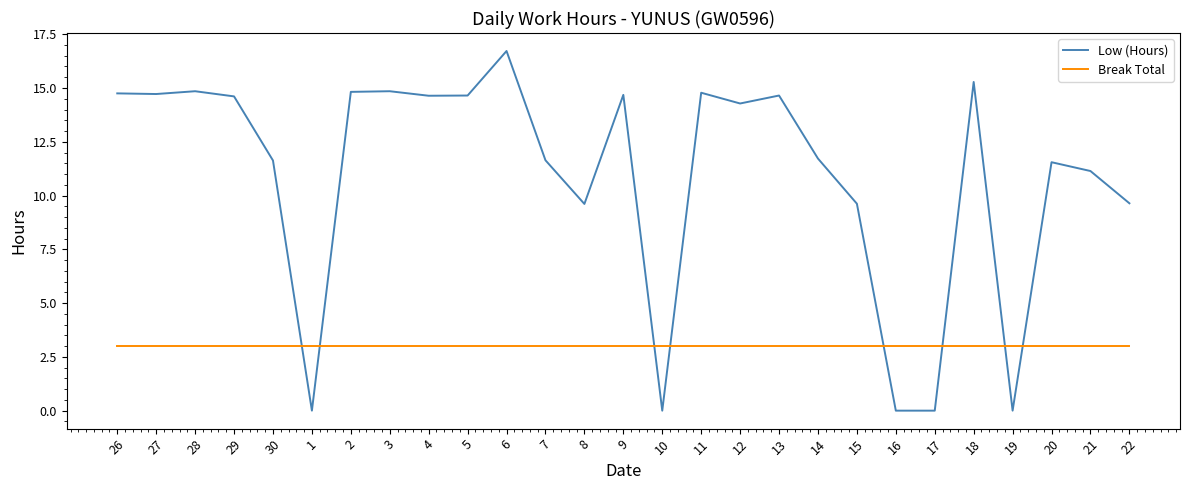

At how many categories does at least one series exceed 10?

19